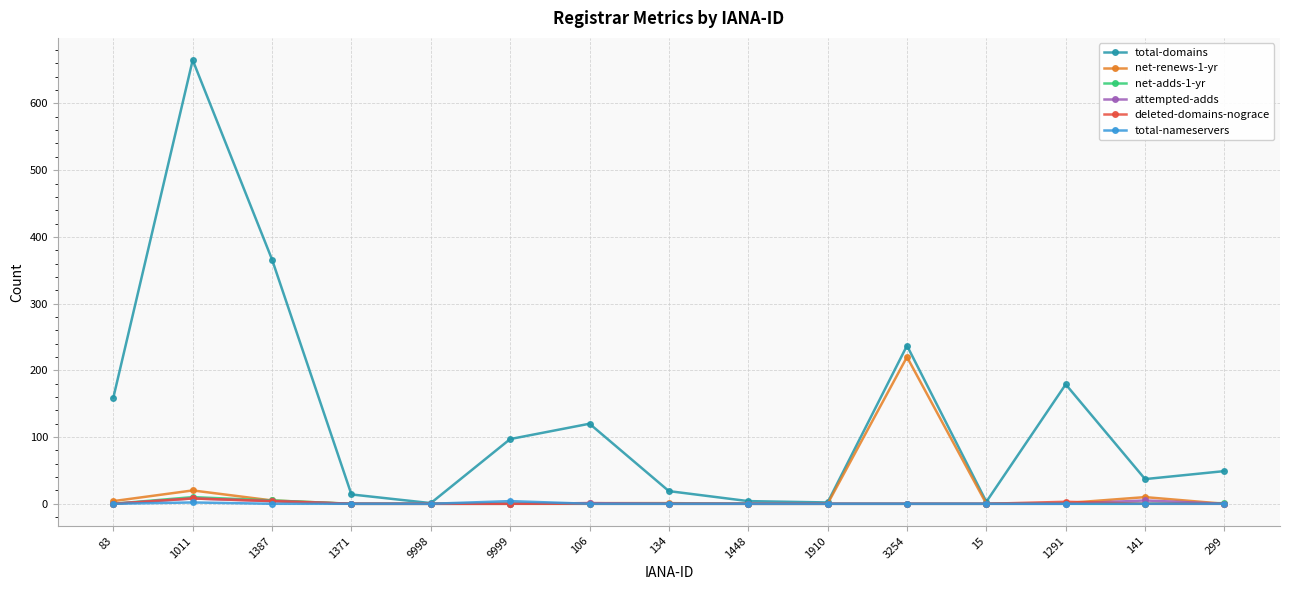

Between 1011 and 1291, which series saw the biggest shift?

total-domains